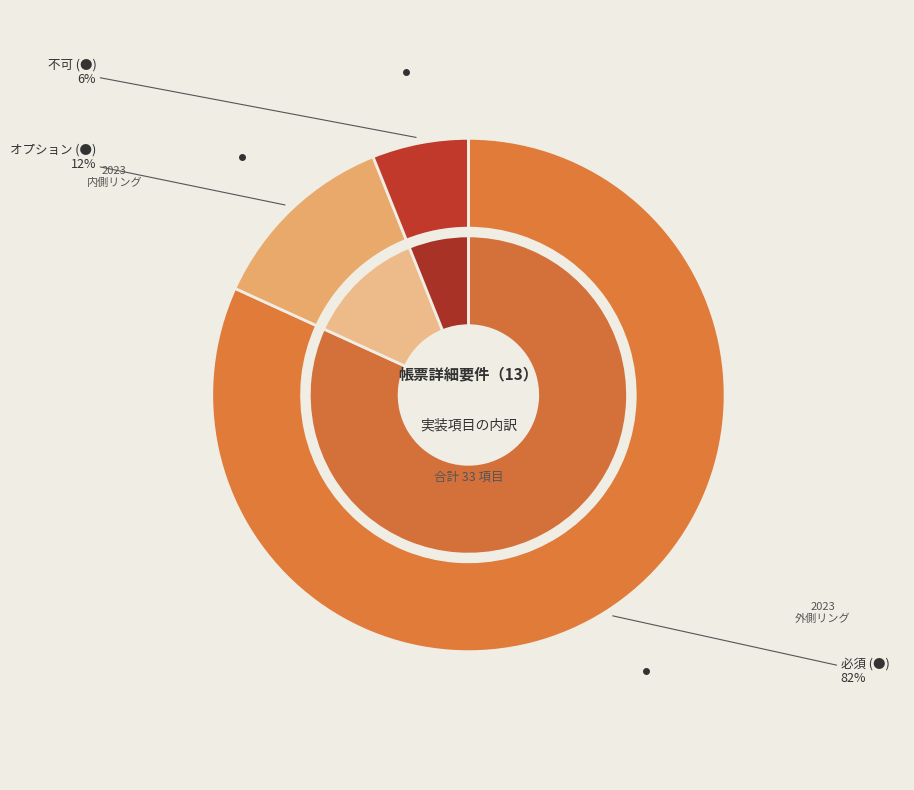

What is the largest slice in the pie chart?

必須